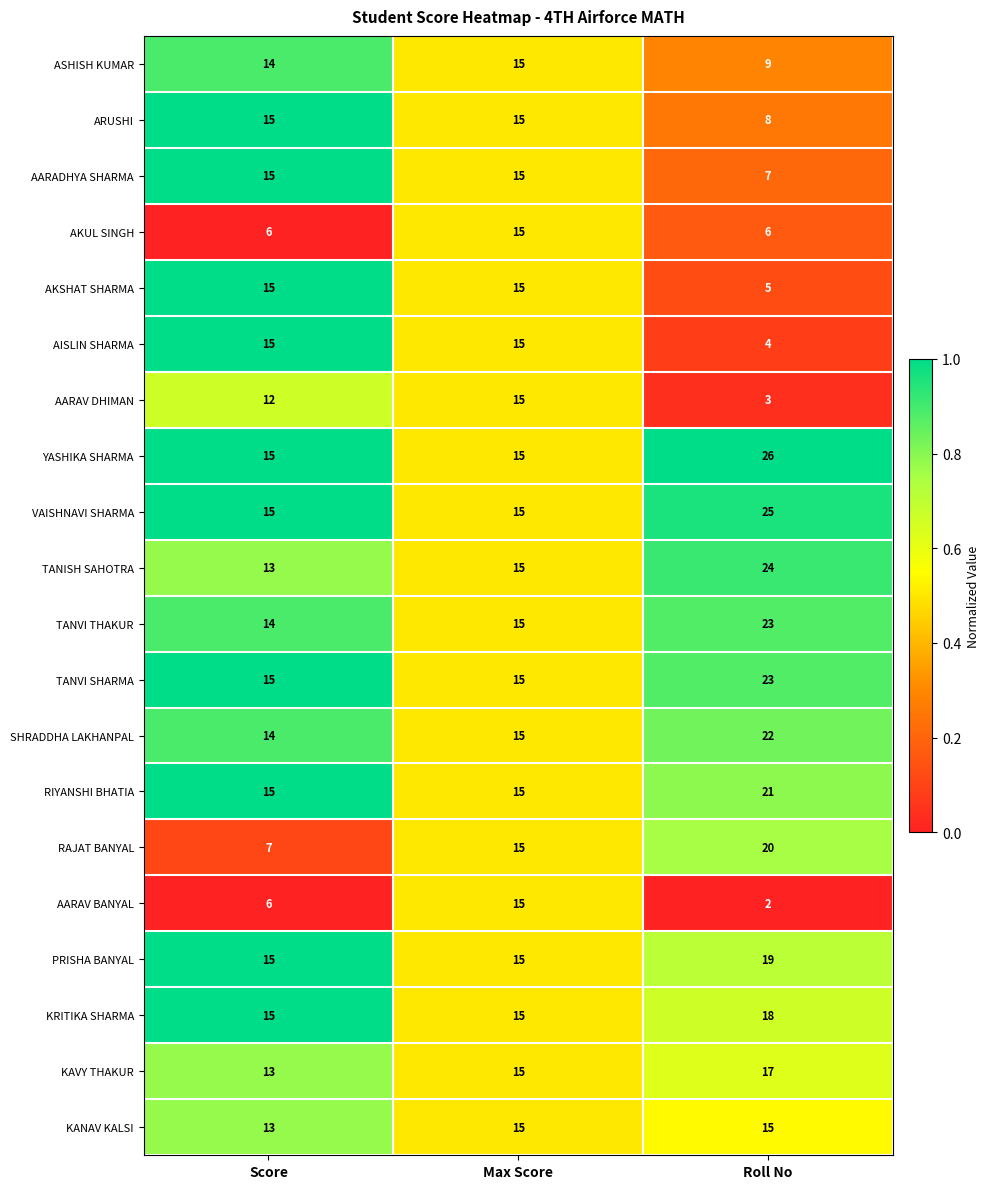

At which label does PRISHA BANYAL reach its peak?

Roll No